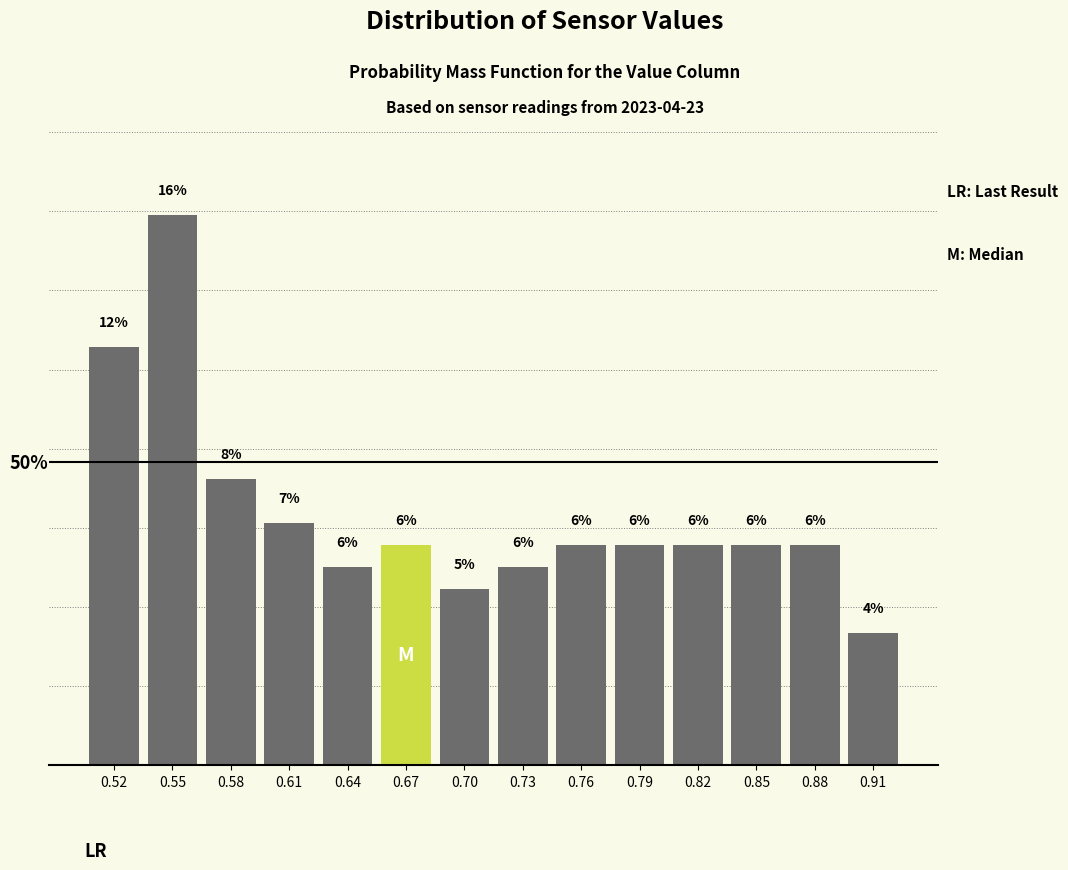

Are the bars horizontal?

No